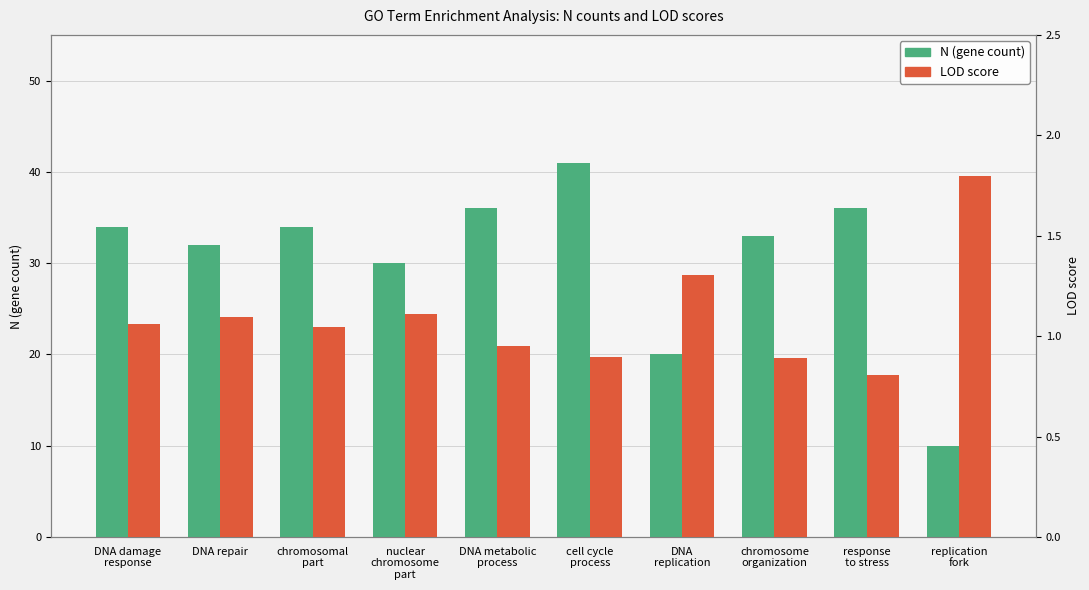

What is the average value of the N series?

30.6